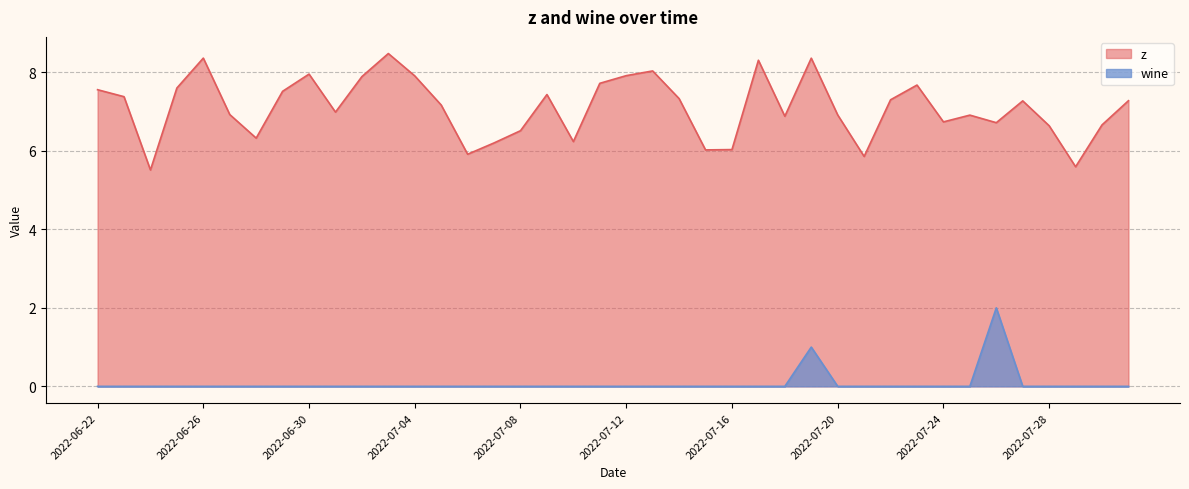

True or false: z and wine intersect in this chart.

False